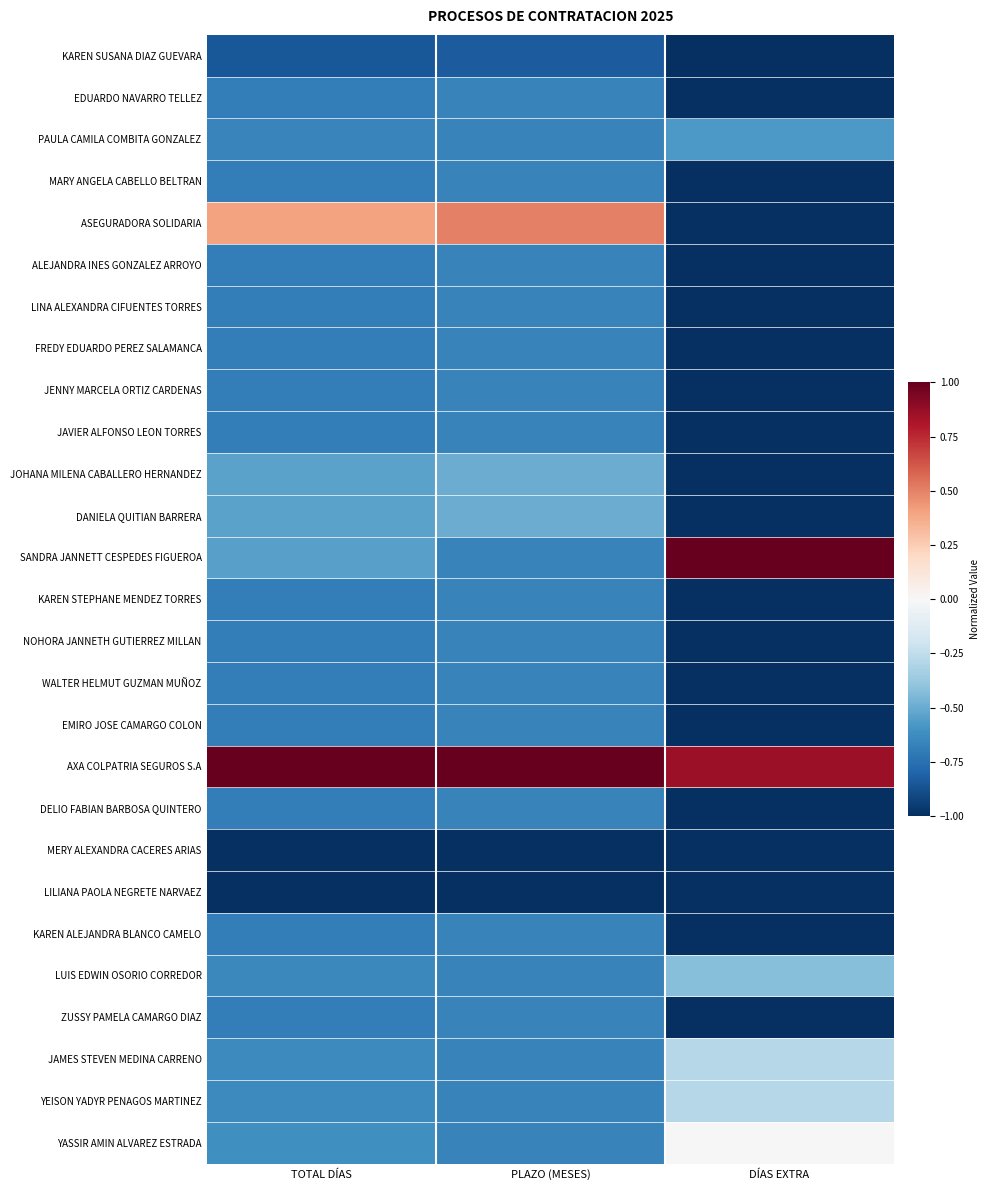

At how many categories does at least one series exceed 0?

3